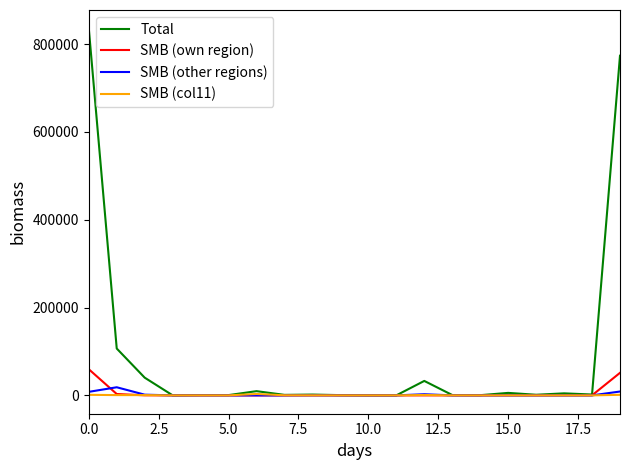

Which series has the largest total across all categories?

Total